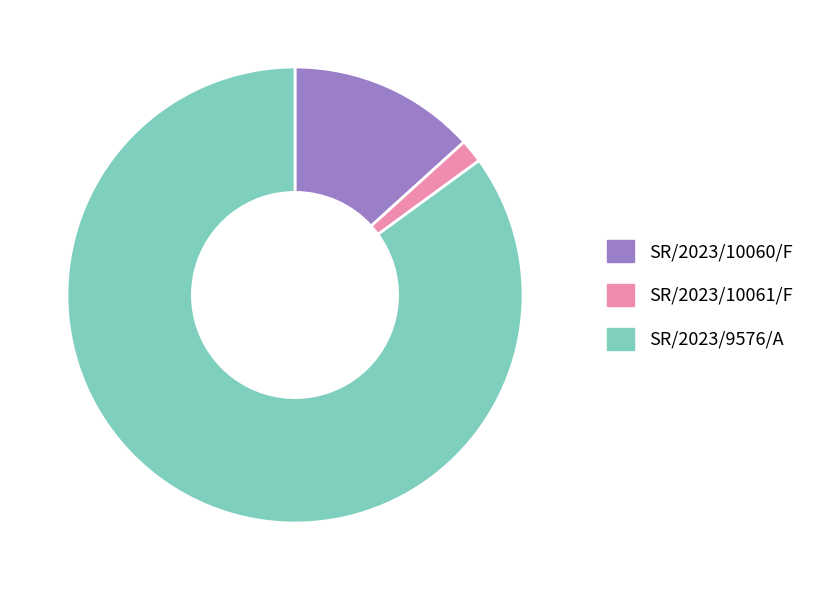

True or false: SR/2023/10060/F accounts for 13% of the total.

True